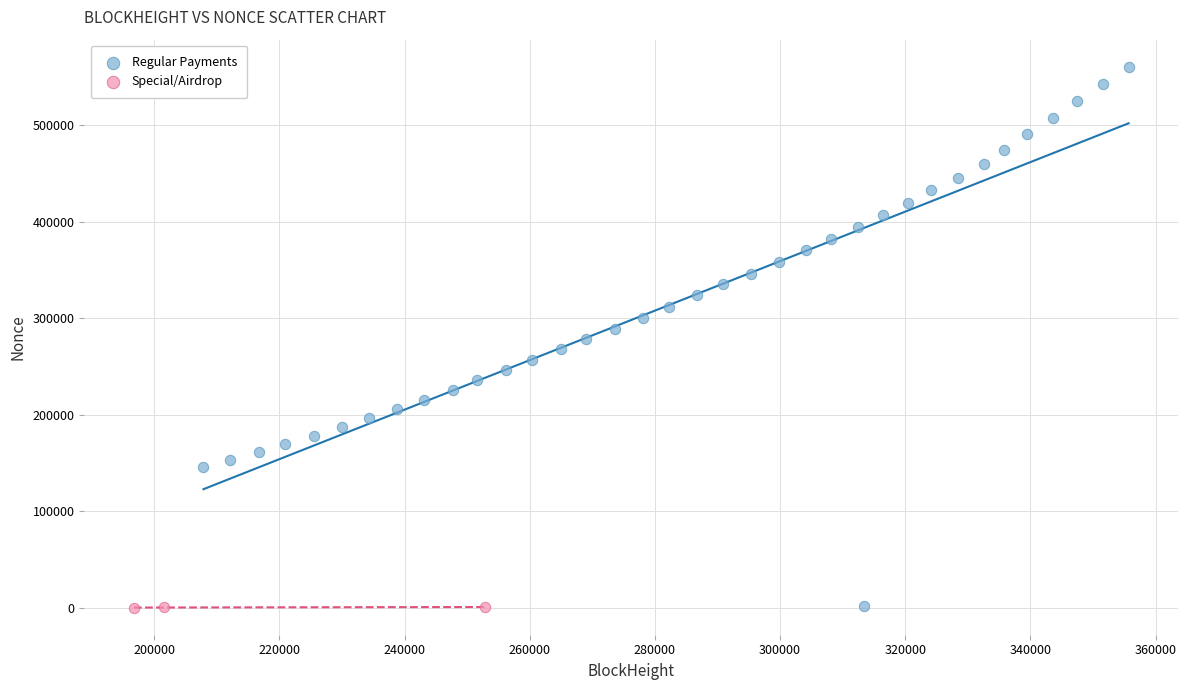

Which series has the widest spread of Y values?

Regular Payments